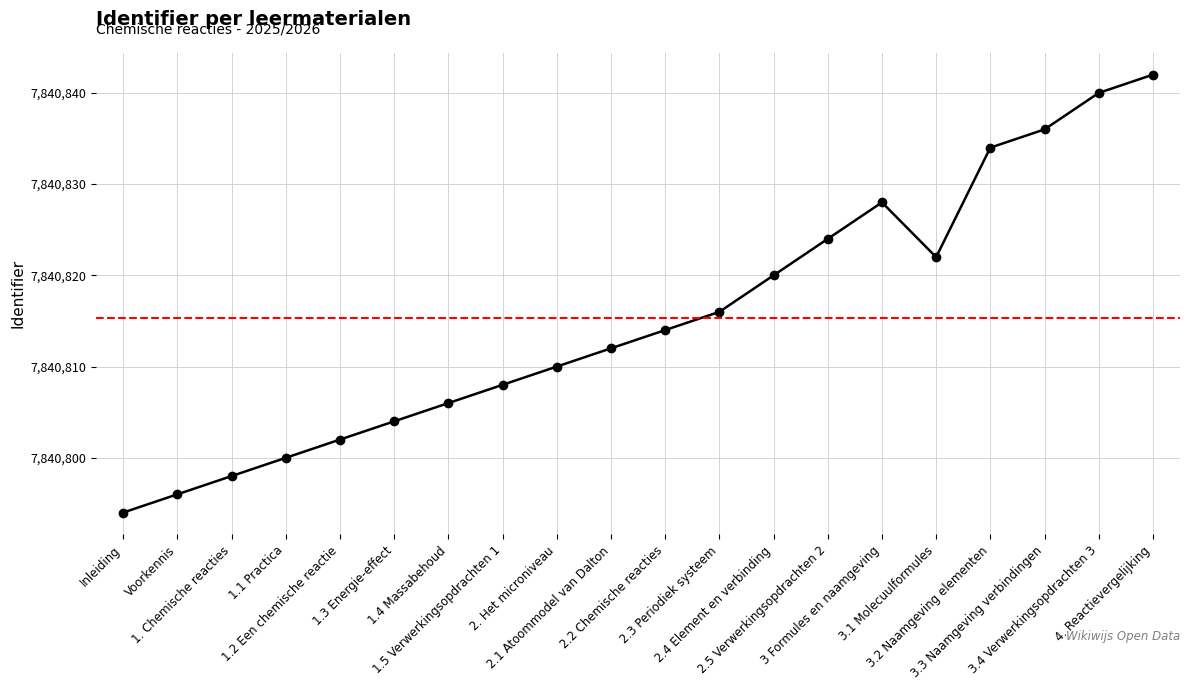

What is the sum of the values at 1.5 Verwerkingsopdrachten 1 and 2.3 Periodiek systeem?

15681624